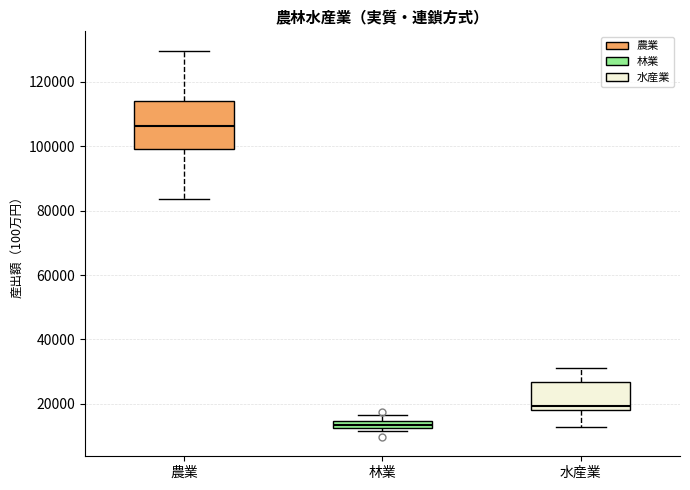

Where does the lower whisker of the box for 水産業 end on the y-axis? The values are not printed on the chart, so give them approximately, as read against the axis.

12000